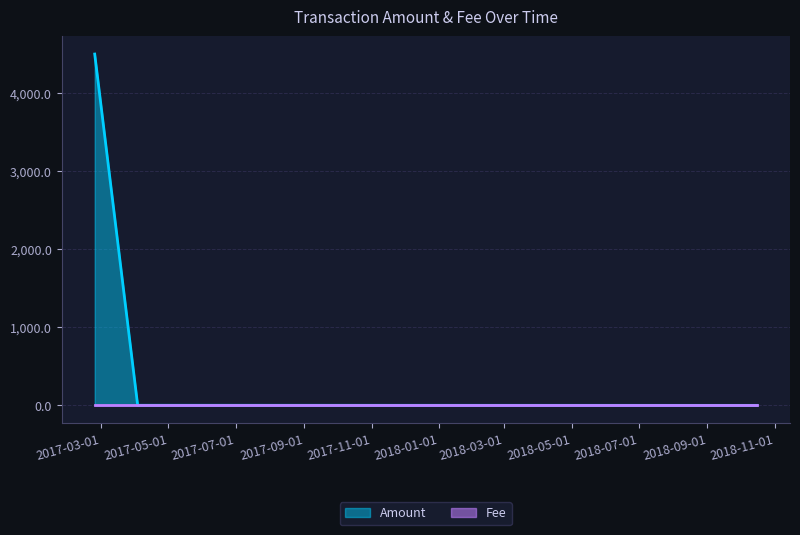

What is the smallest value displayed?

1.0